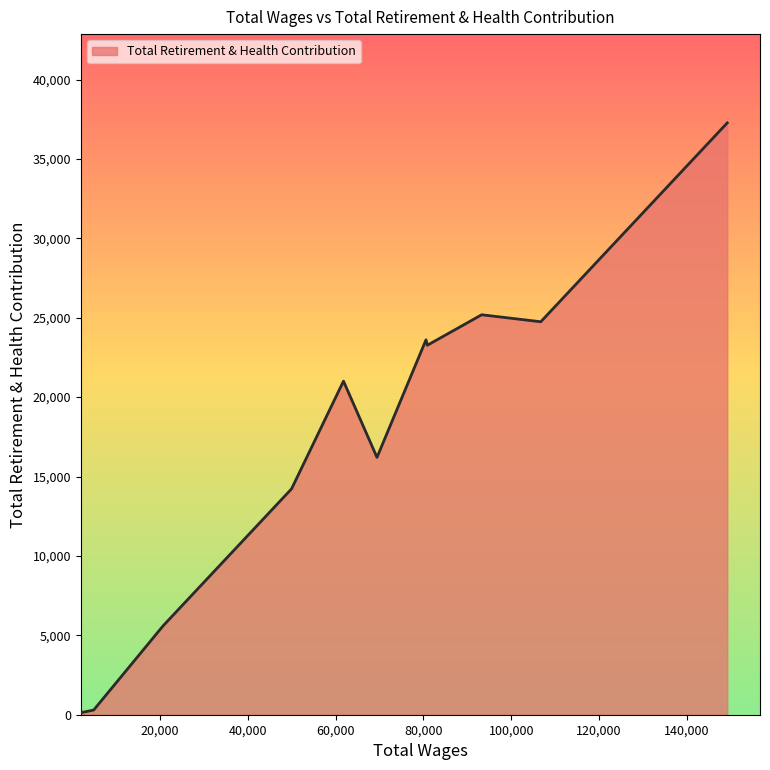

What is the maximum value shown in the chart?

37271